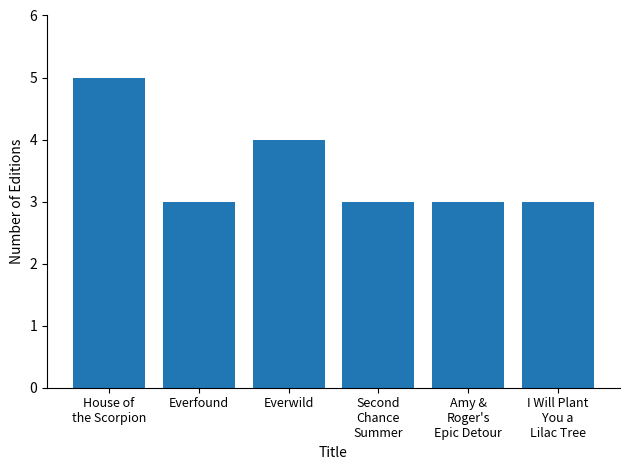

The chart shows a value of 4 at Everwild. True or false?

True